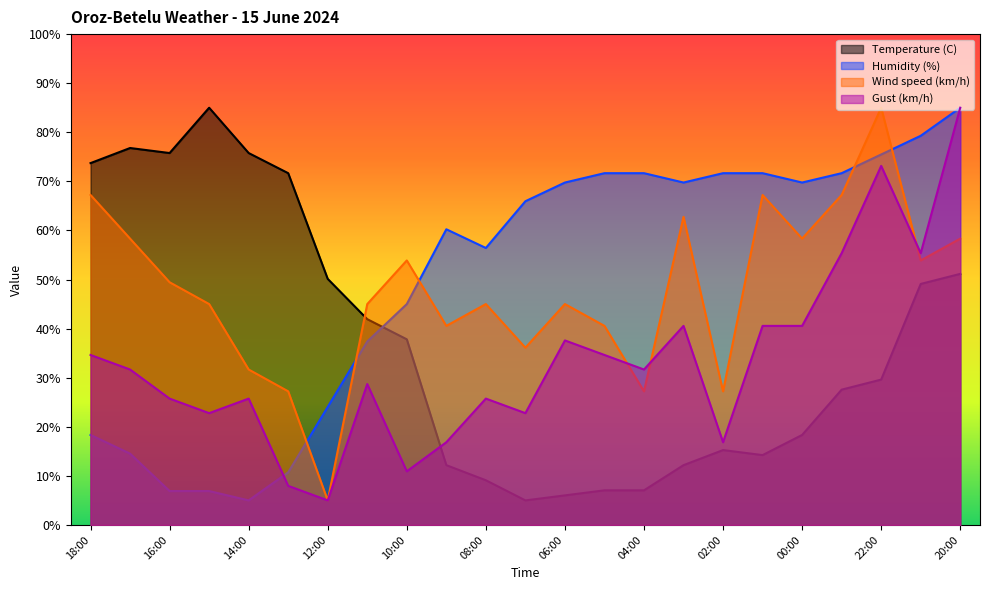

At which label does Temperature (C) reach its peak?

15:00